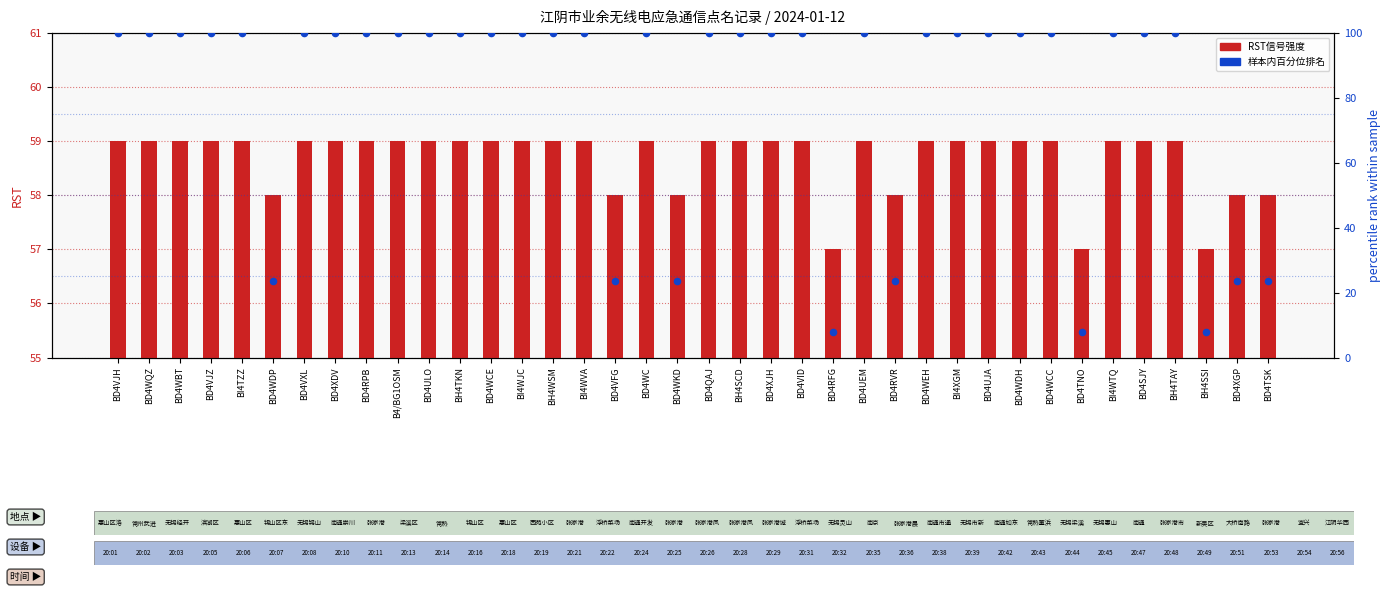

Which series has the widest spread of Y values?

percentile rank within sample